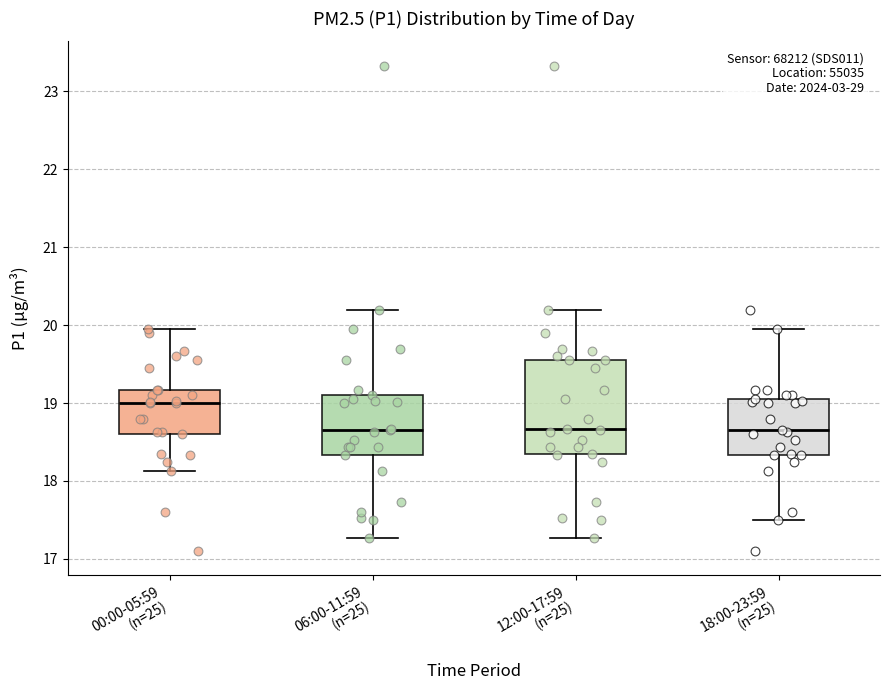

Reading left to right, transcribe this box plot: for each box, give where its median line is, the range the box spans, and where its two whiskers end, as read against the y-axis. The values are not printed on the chart, so give them approximately, as read against the axis.

00:00-05:59 (n=25): median 19.0, box 18.6 to 19.2, whiskers 18.1 to 20.0
06:00-11:59 (n=25): median 18.7, box 18.3 to 19.1, whiskers 17.3 to 20.2
12:00-17:59 (n=25): median 18.7, box 18.4 to 19.6, whiskers 17.3 to 20.2
18:00-23:59 (n=25): median 18.7, box 18.3 to 19.1, whiskers 17.5 to 20.0